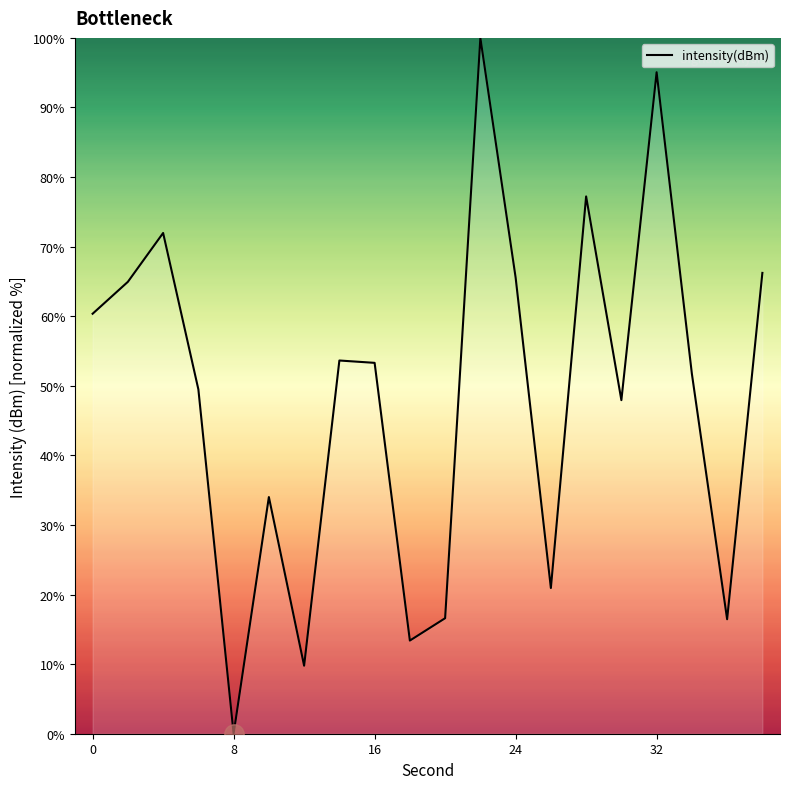

What is the value of the 20th point from the left?

66.2